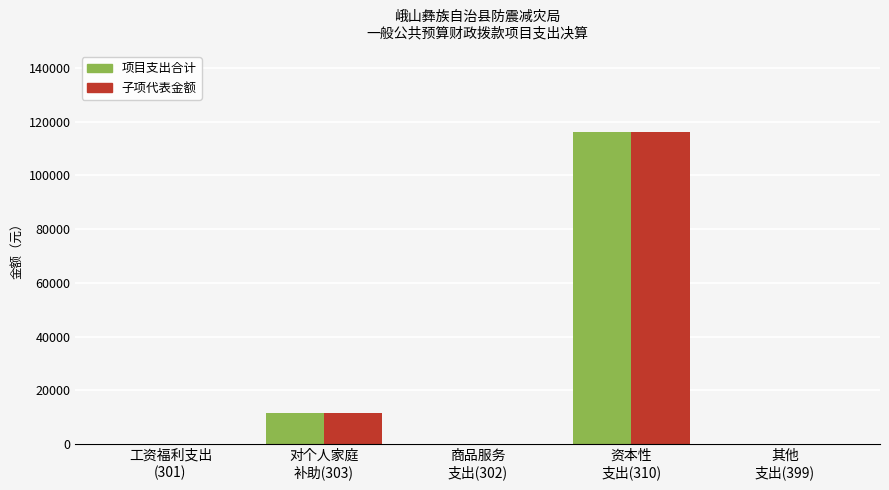

Are the bars horizontal?

No